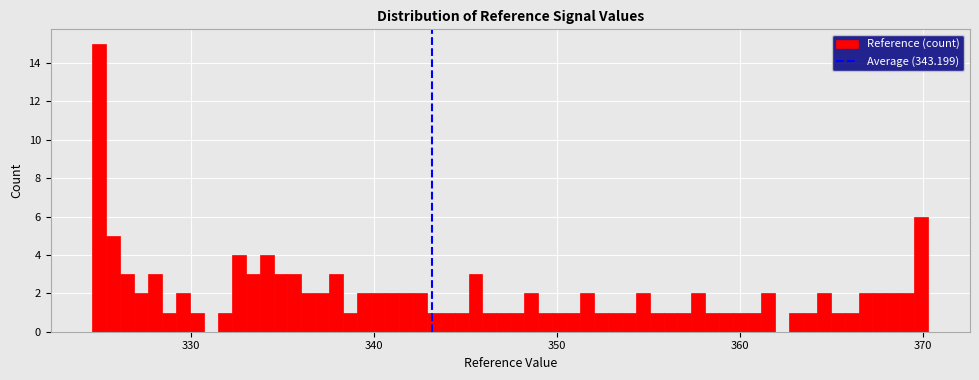

Around what value on the x-axis is the tallest bar? Give the approximate position of its centre, as read against the axis.

325